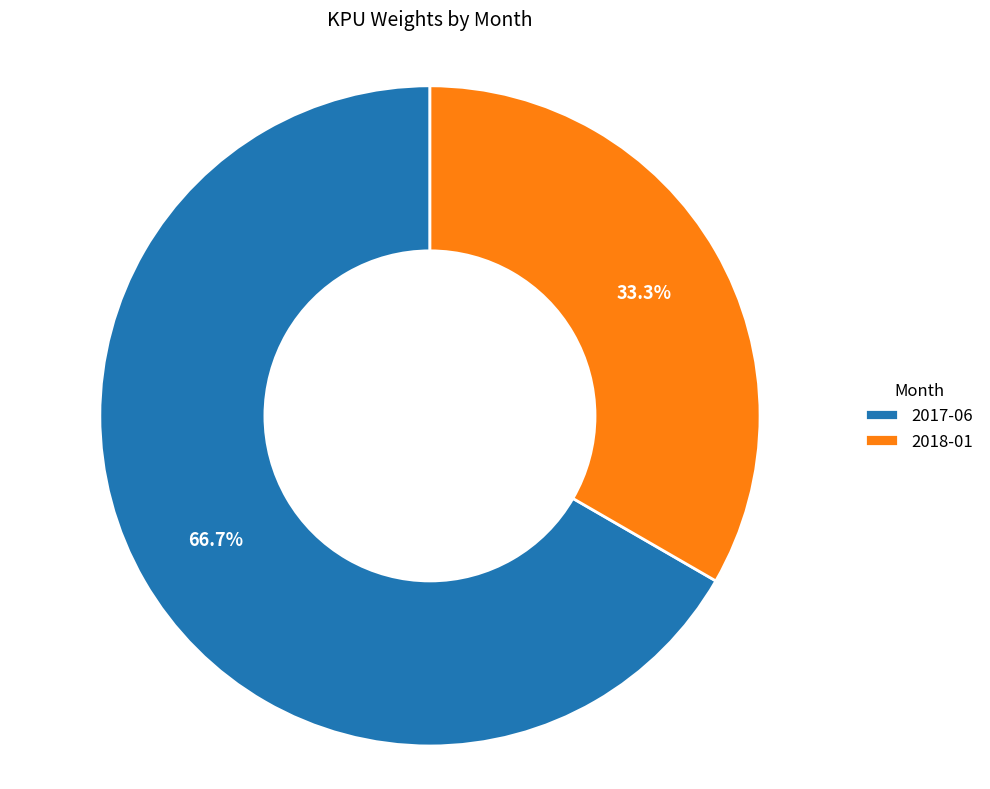

Do 2018-01 and 2017-06 together represent more than half of the pie?

Yes